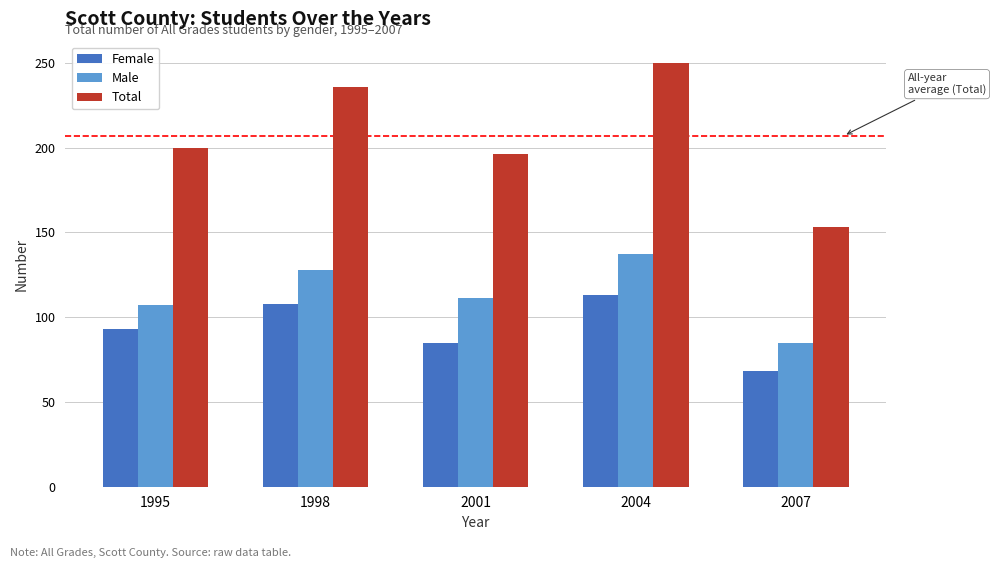

Rank the series by their average value, from highest to lowest.

Total, Male, Female